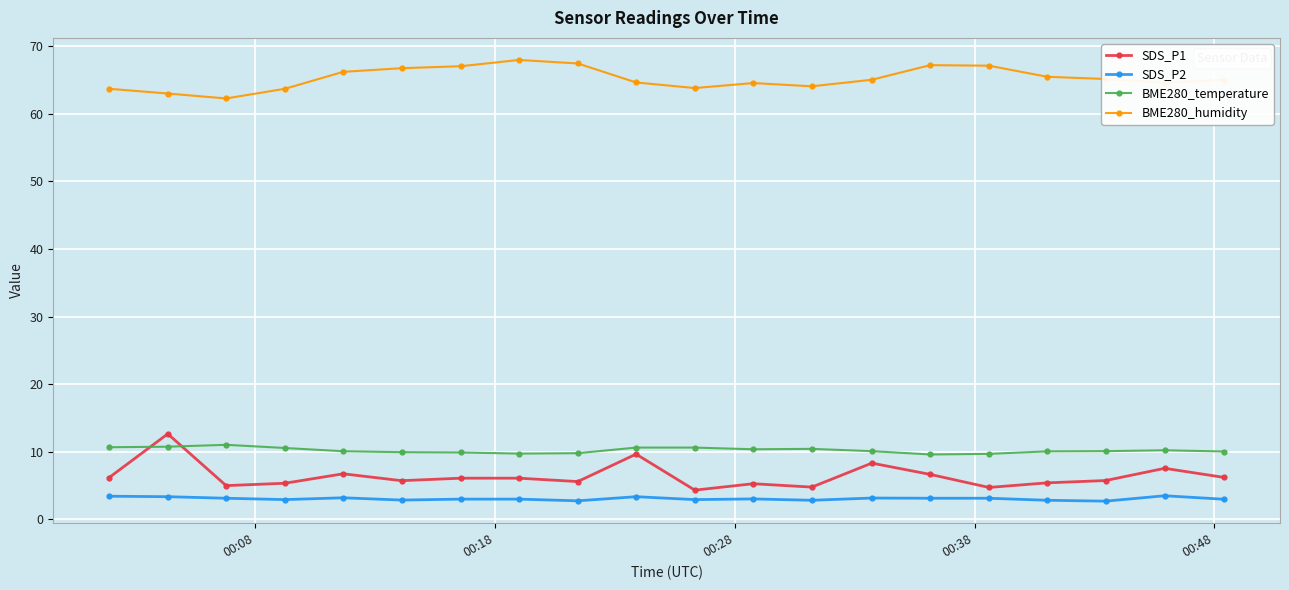

True or false: SDS_P2 and SDS_P1 intersect in this chart.

False